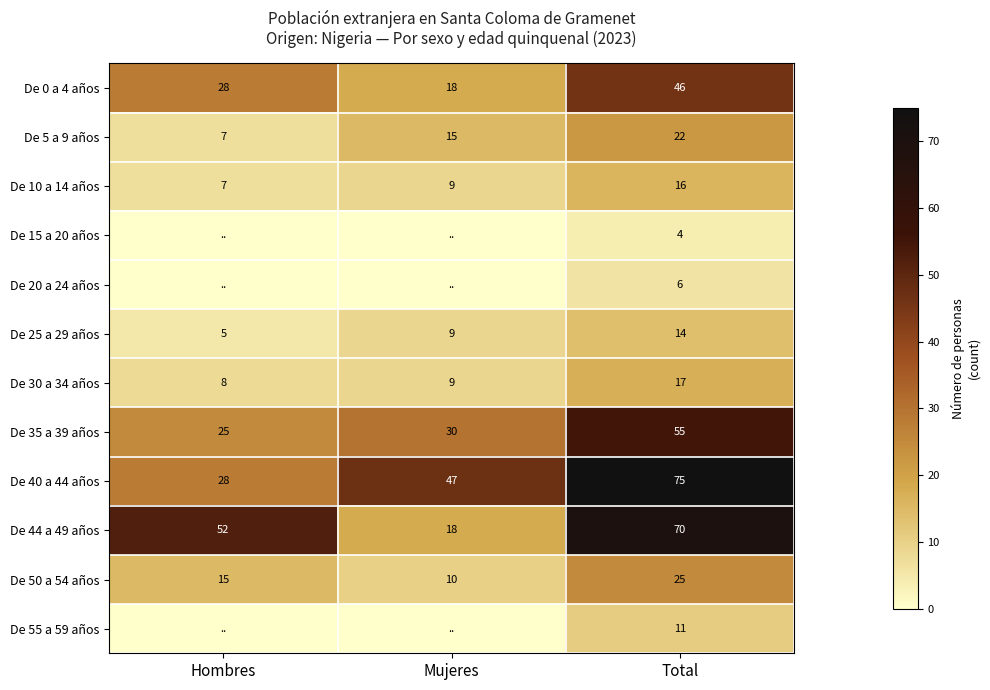

Where is De 10 a 14 años nearest to the value 11?

Mujeres